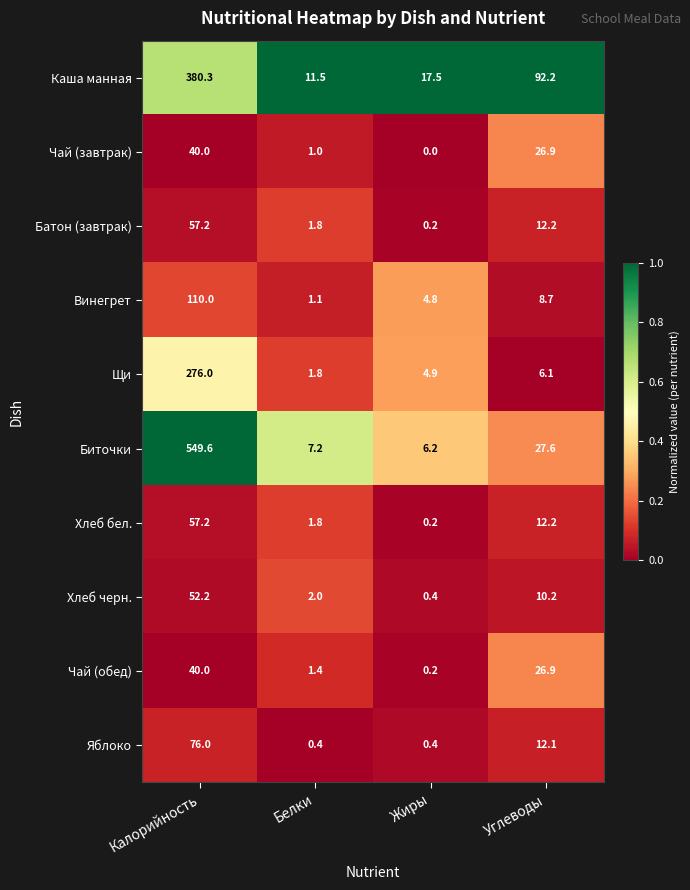

True or false: Хлеб бел. has a value of 57.2 at Калорийность.

True